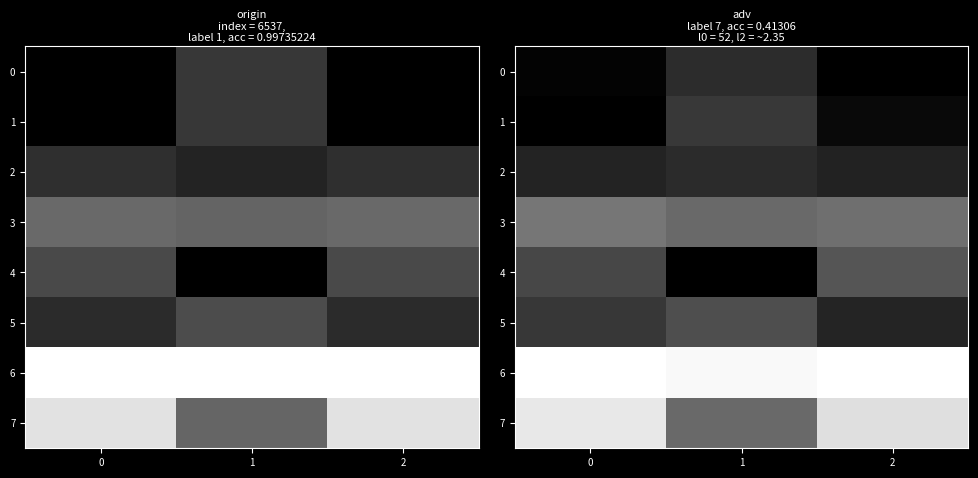

Which label corresponds to the smallest value in the chart?

2